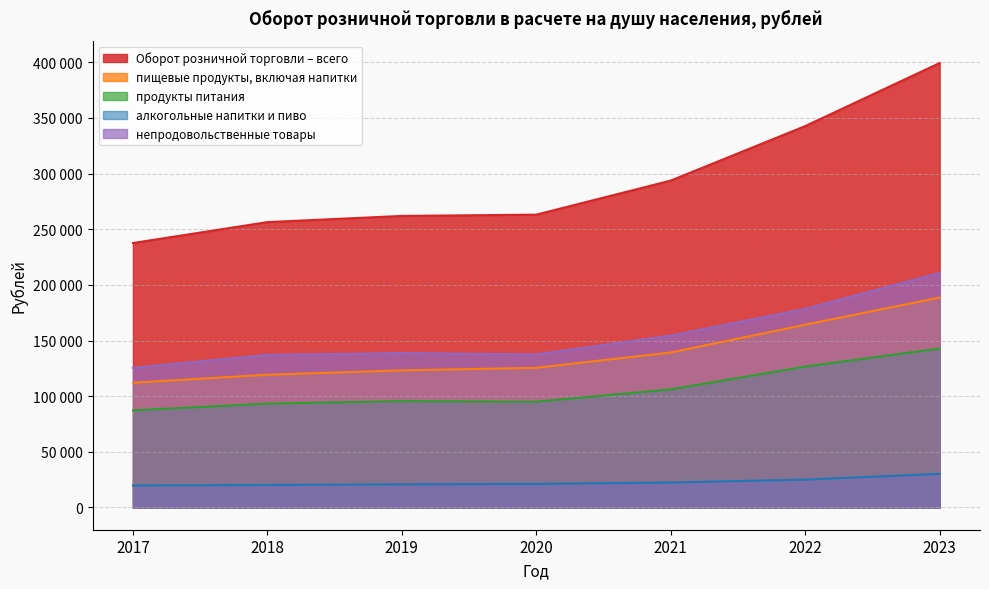

Which category has the highest value across all series?

2023